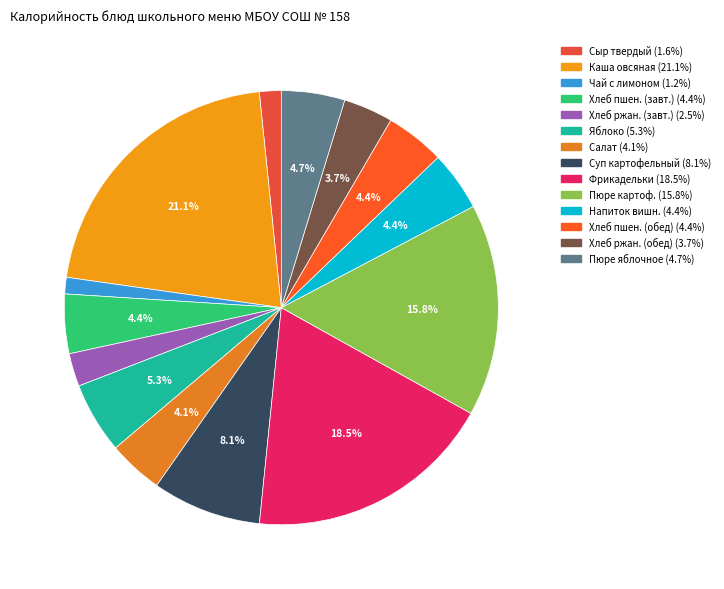

How many segments does this pie chart have?

14